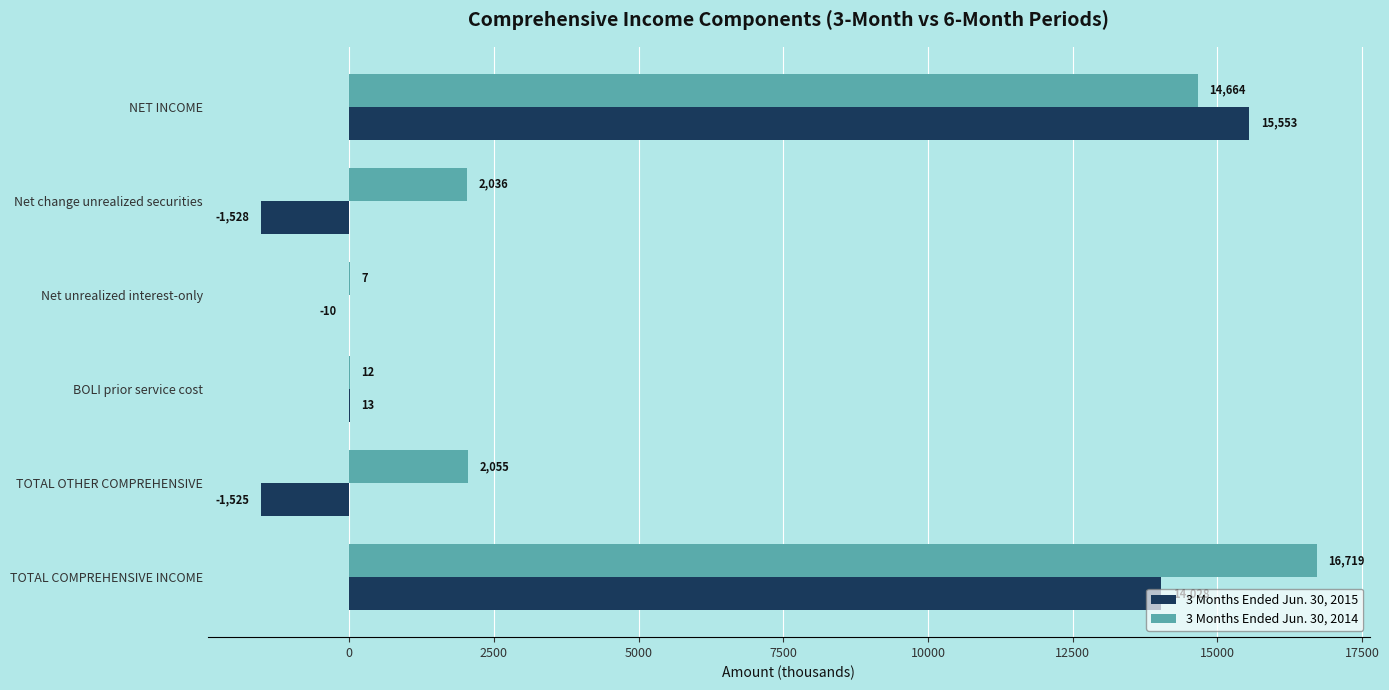

How many data points does each series have?

6